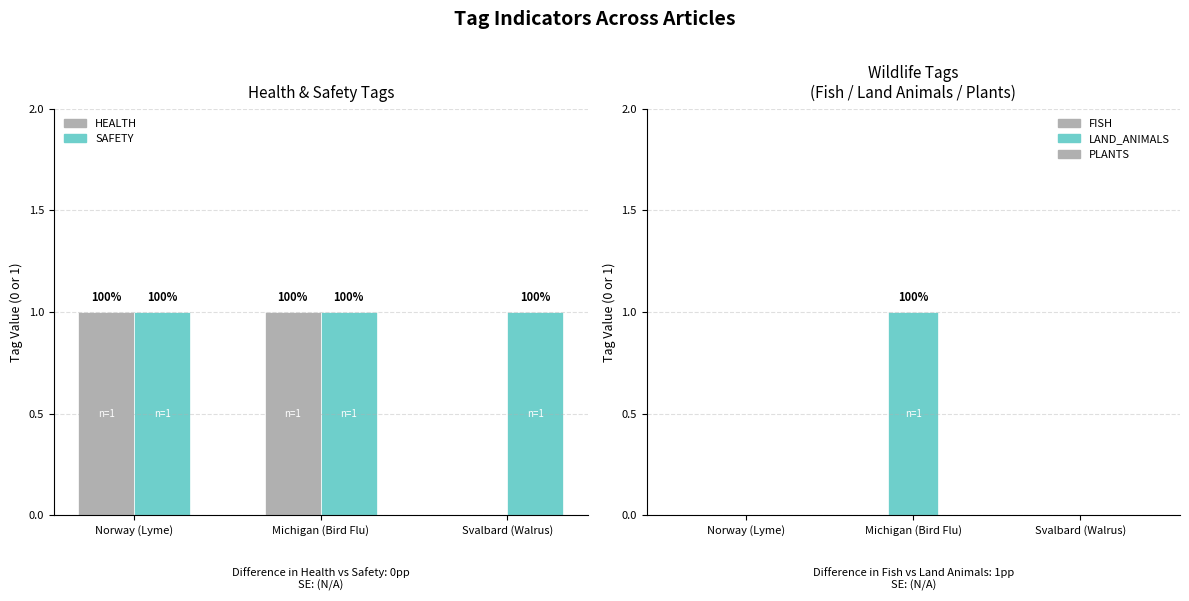

What is the label of the 2nd bar from the left?

Michigan (Bird Flu)